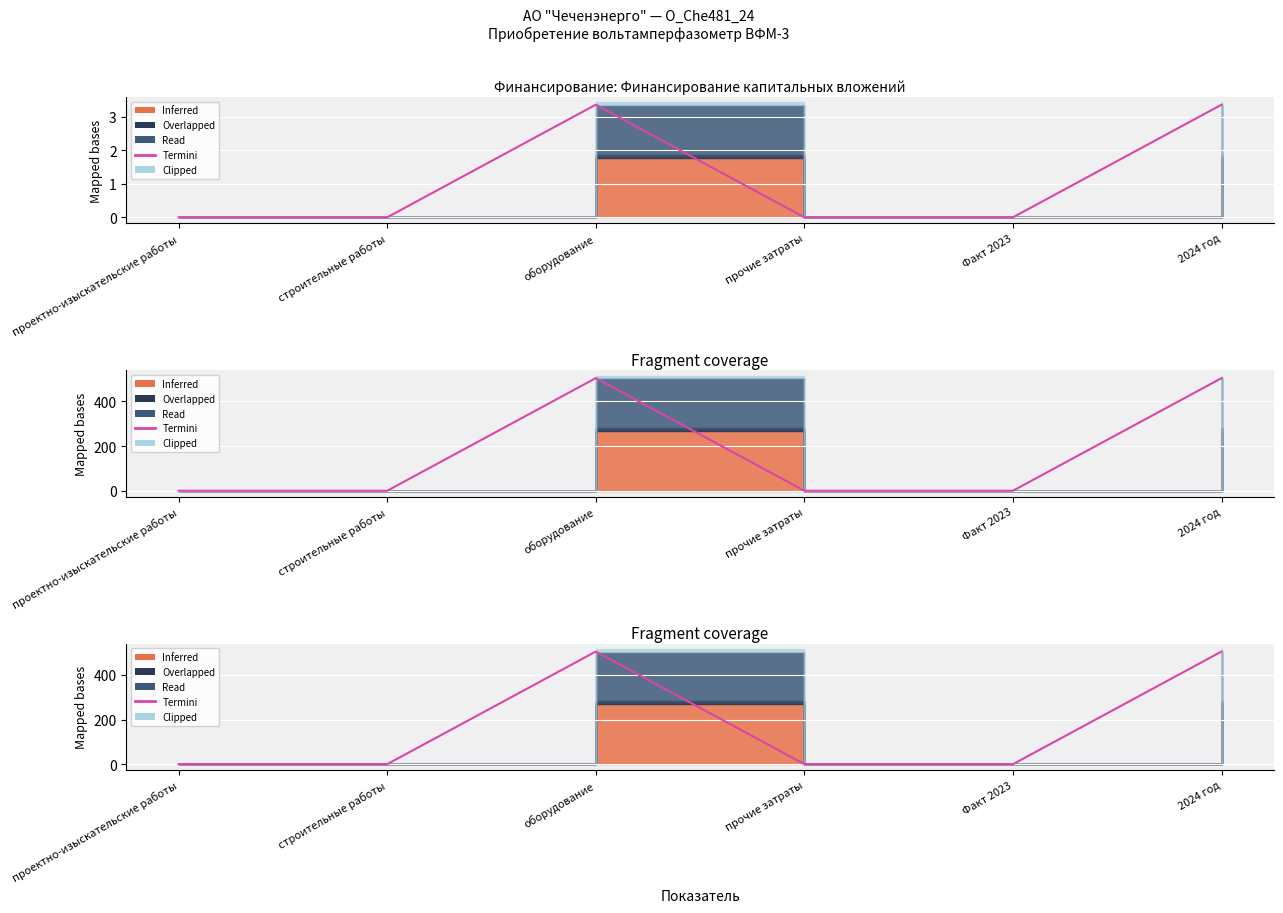

What is the change in value from проектно-изыскательские работы to 2024 год?

+504.0